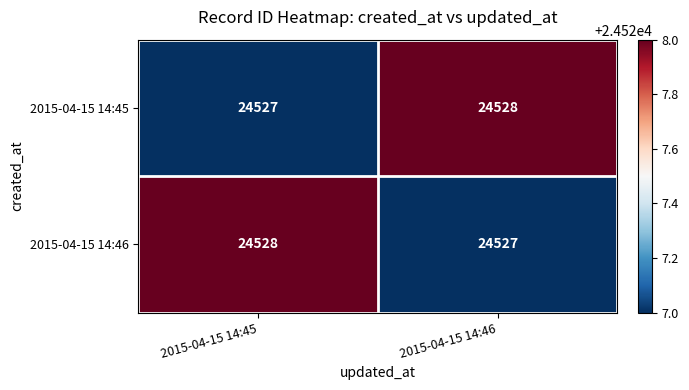

At how many categories does at least one series exceed 24527?

2